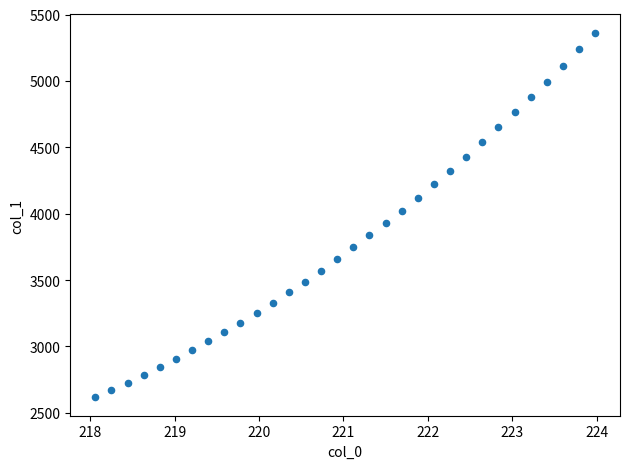

What is the range of X values (max minus min)?

5.9